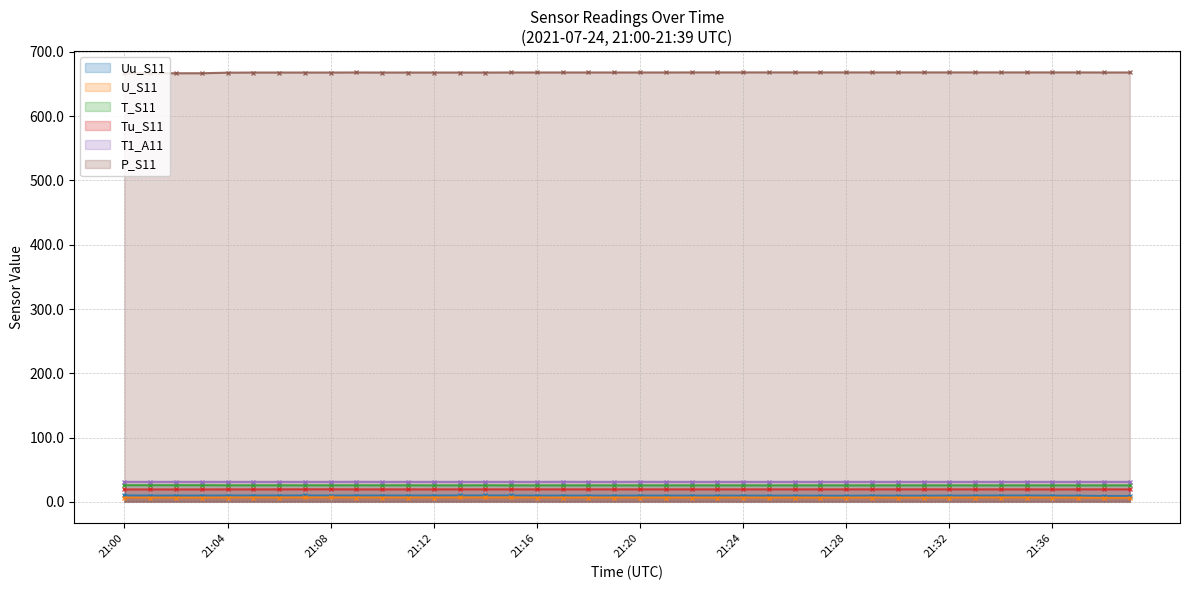

How many lines are shown in the chart?

6